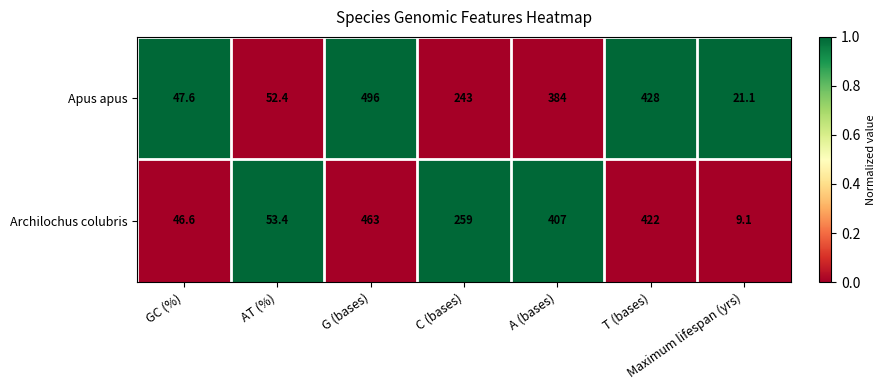

The Archilochus colubris series shows 407.0 at A (bases). True or false?

True